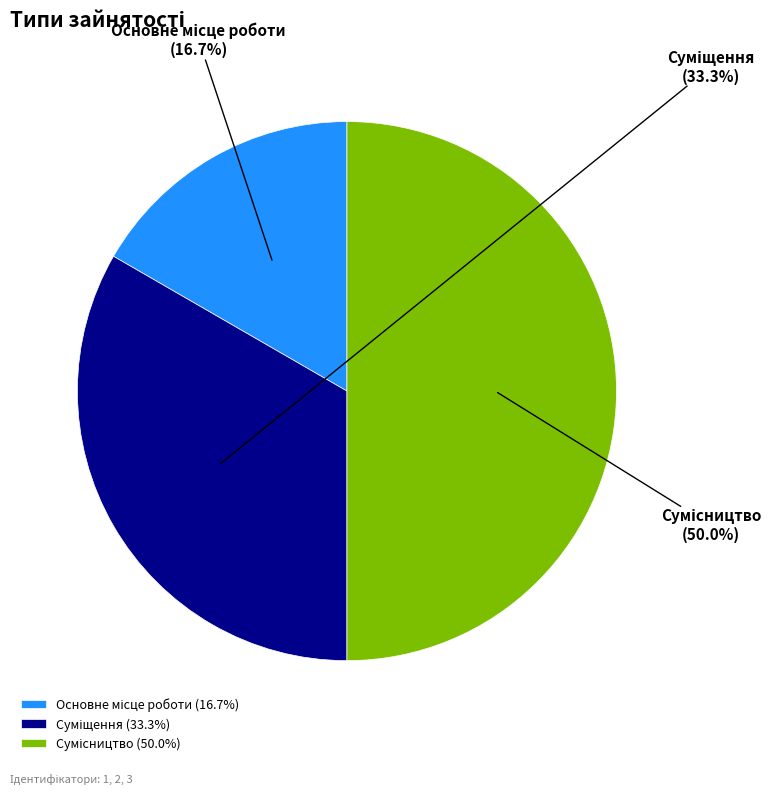

Combined, what portion of the pie is Основне місце роботи and Сумісництво?

66.7%